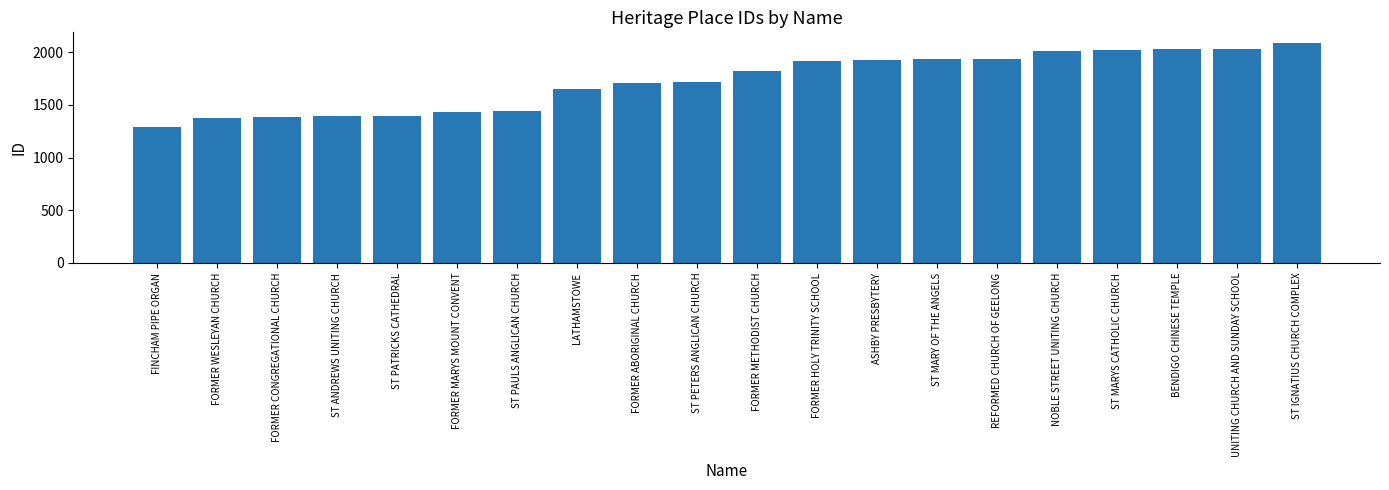

What is the label of the 18th bar from the left?

BENDIGO CHINESE TEMPLE